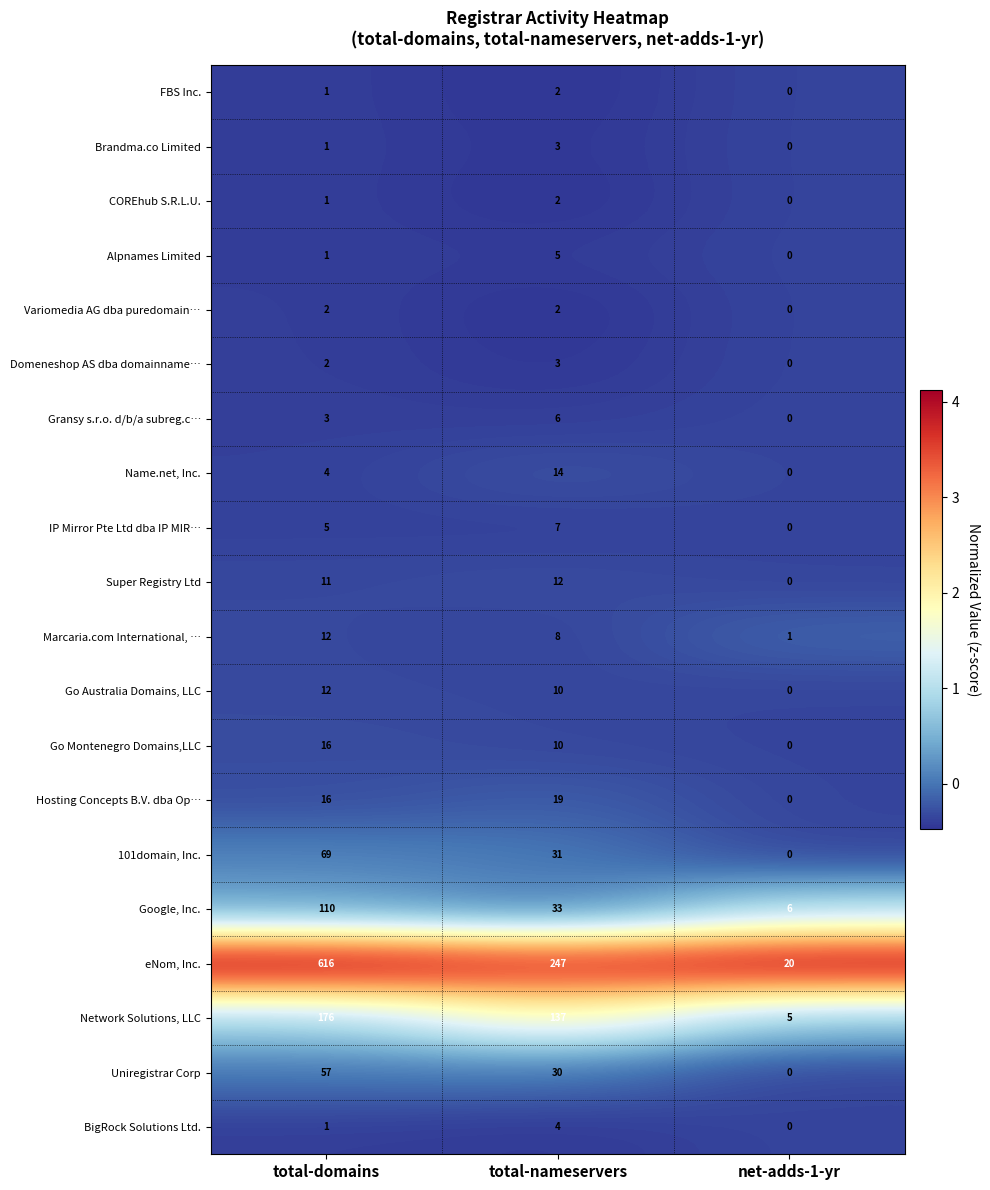

List the labels in order of Super Registry Ltd value, smallest first.

net-adds-1-yr, total-domains, total-nameservers